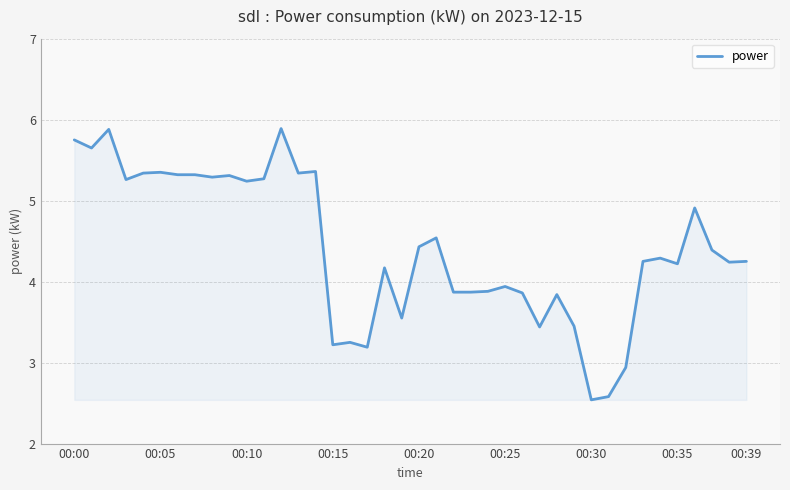

True or false: there are more than 2 points higher than both neighbors.

True